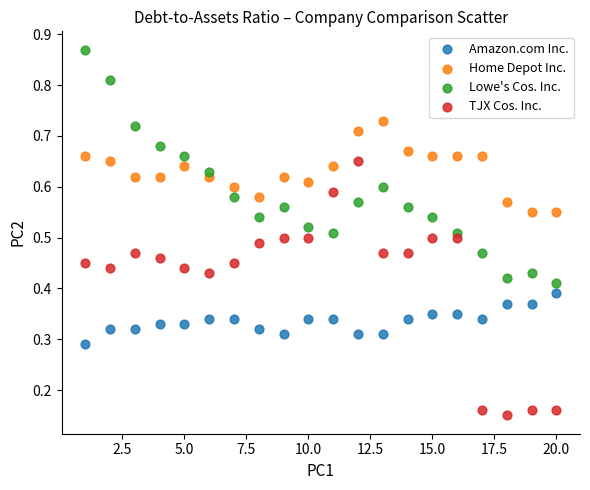

Which series reaches the minimum Y coordinate?

TJX Cos. Inc.